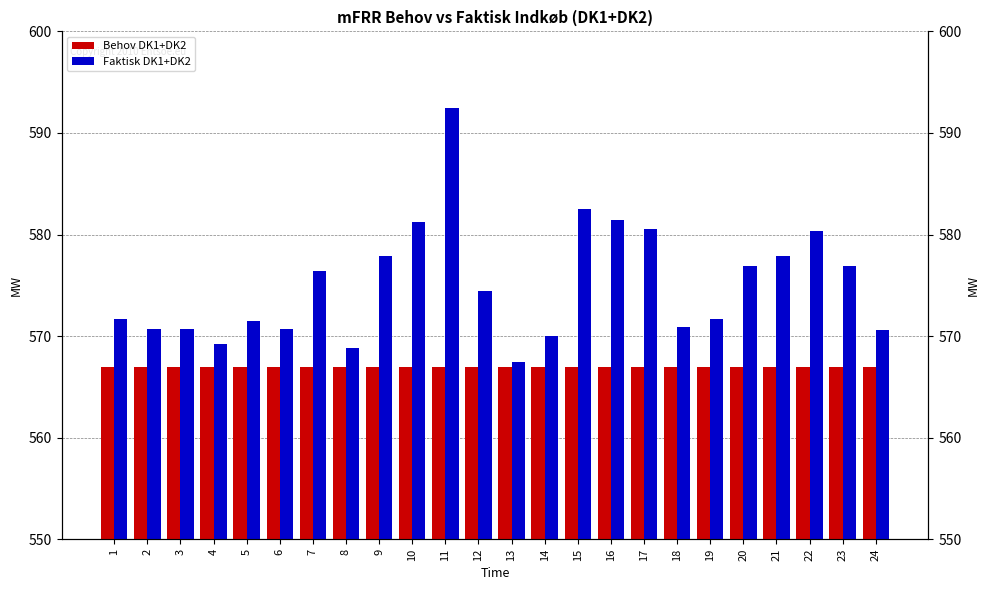

Which series has the largest total across all categories?

Faktisk DK1+DK2